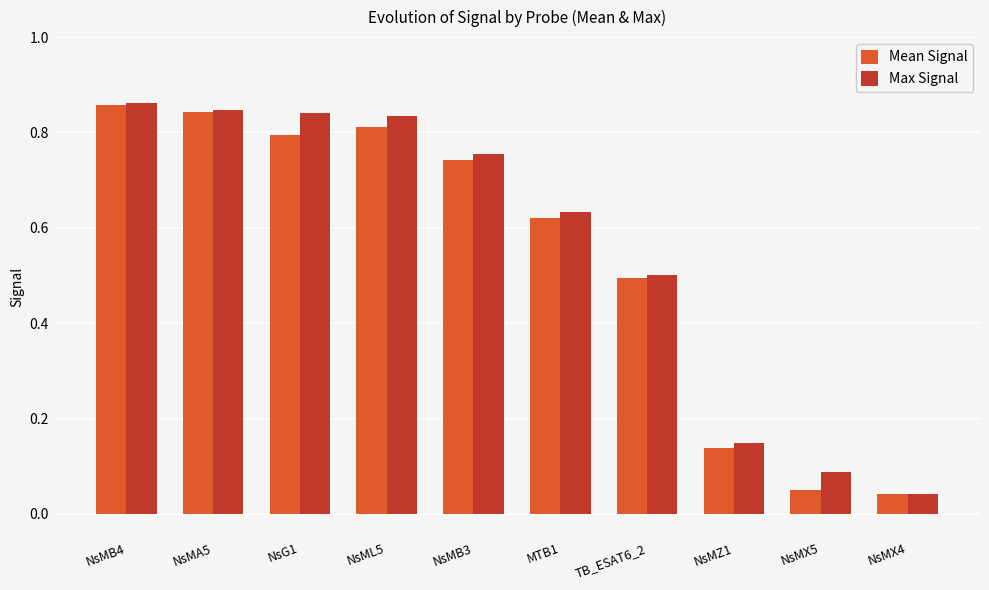

Between NsML5 and NsMB3, which series saw the biggest shift?

Max Signal